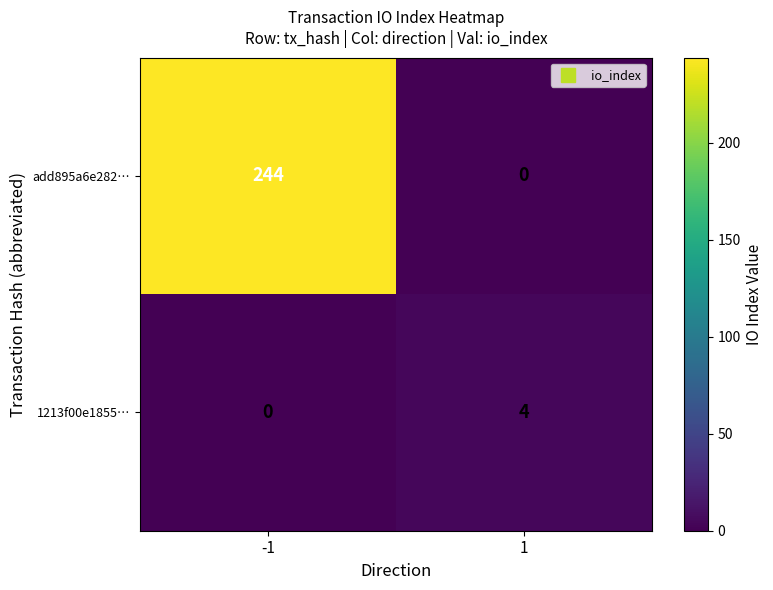

How many positive values does the add895a6e282… series have?

1